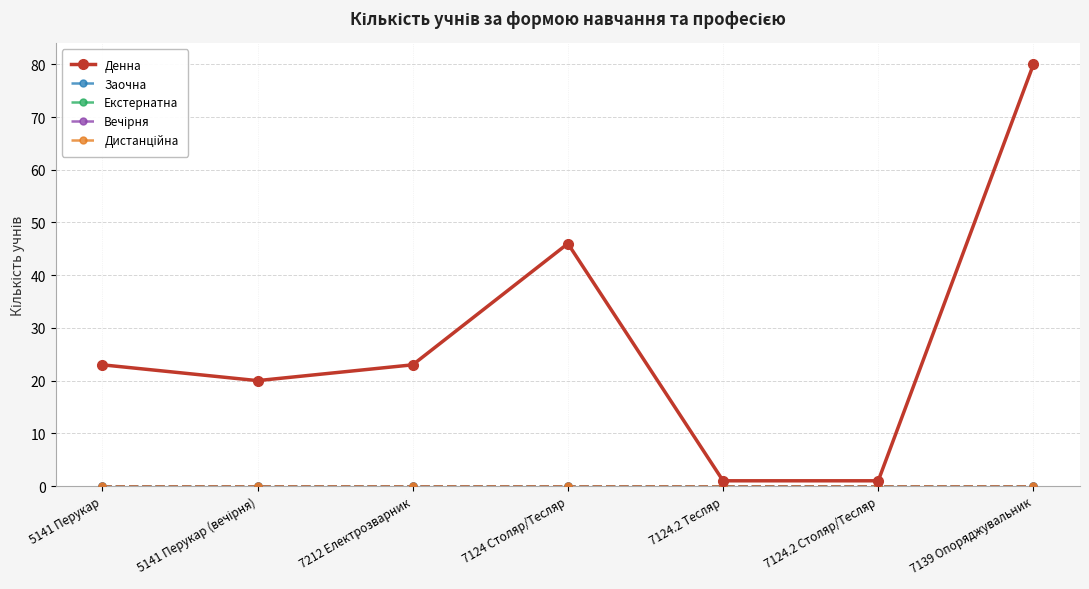

What is the label of the 7th point from the right?

5141 Перукар